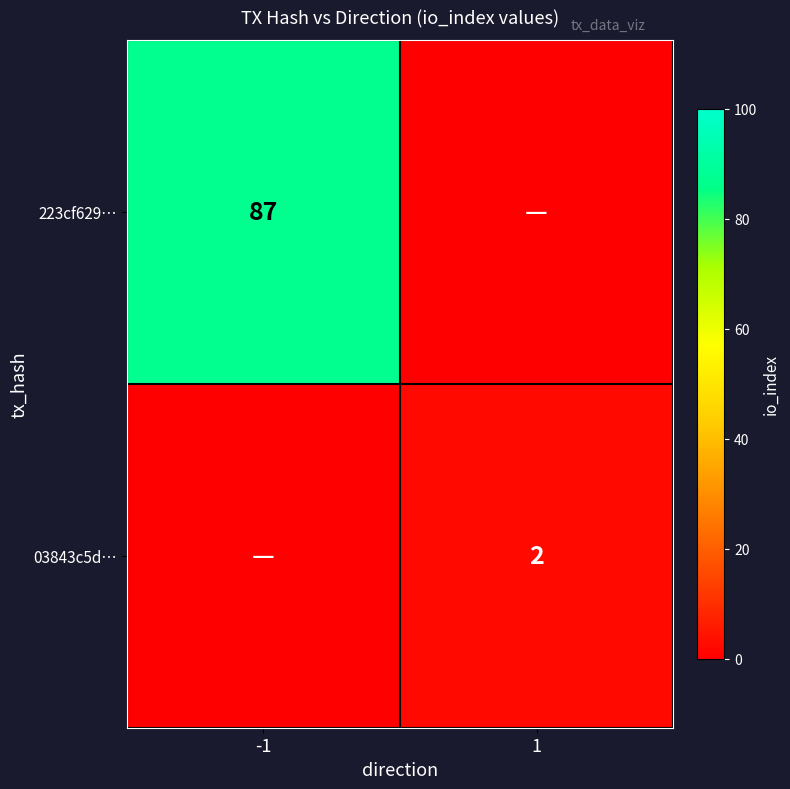

What is the total value across all series at -1?

87